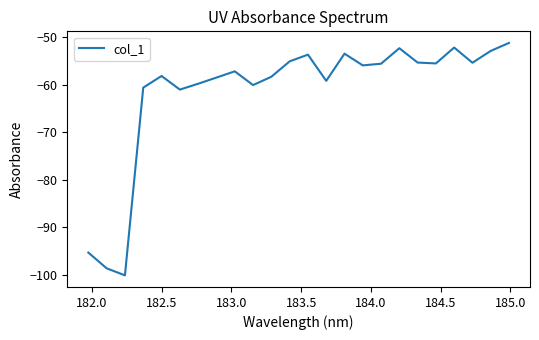

What is the maximum value shown in the chart?

-51.2